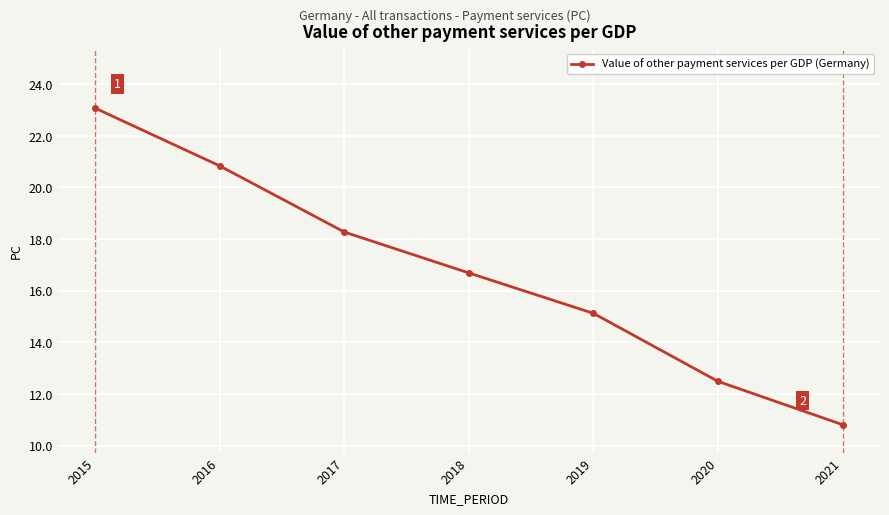

At which category does the chart reach its minimum across all series?

2021